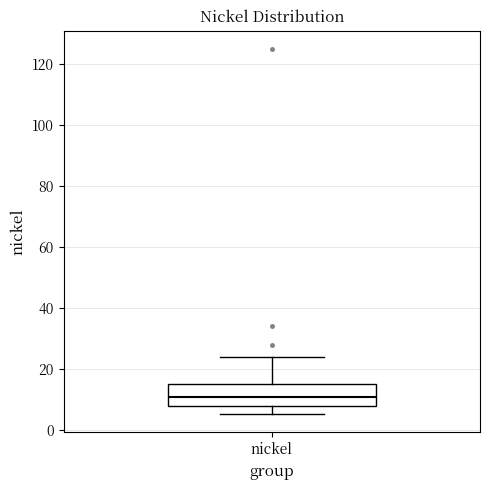

Where does the upper whisker of the box for nickel end on the y-axis? The values are not printed on the chart, so give them approximately, as read against the axis.

24